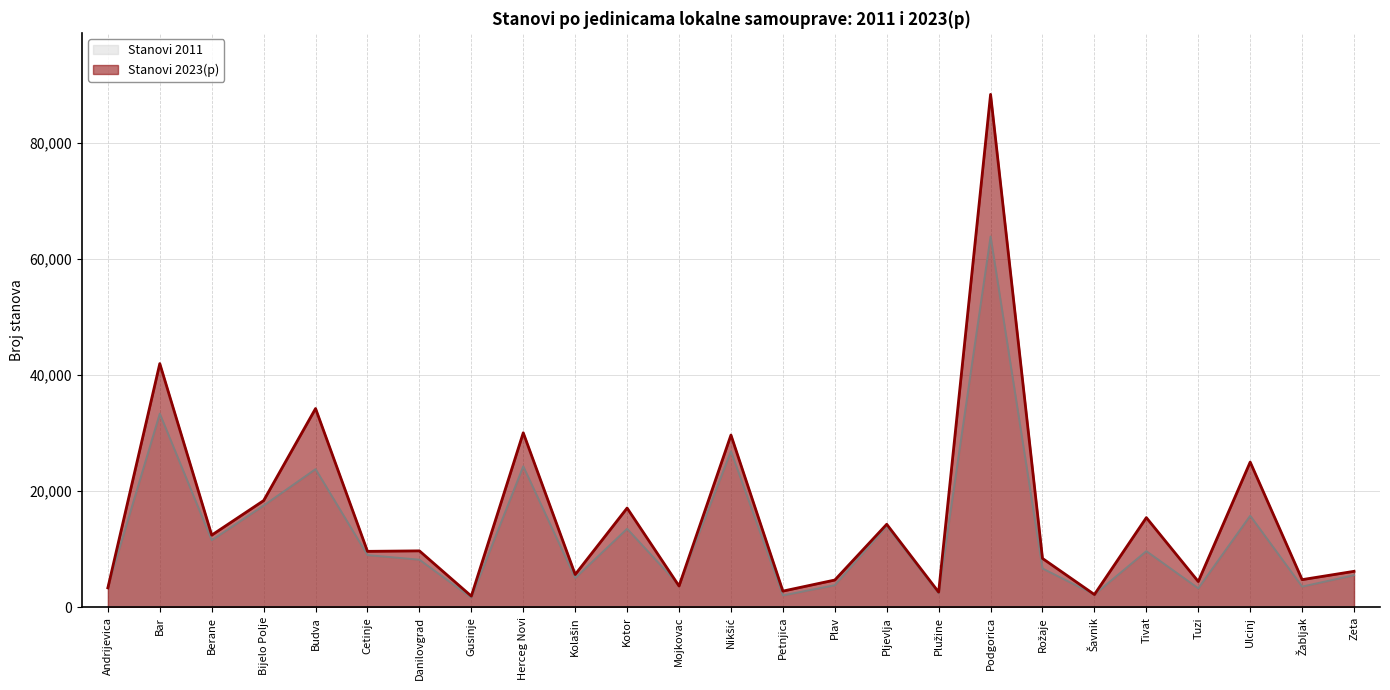

At which label does Stanovi 2011 reach its minimum?

Gusinje